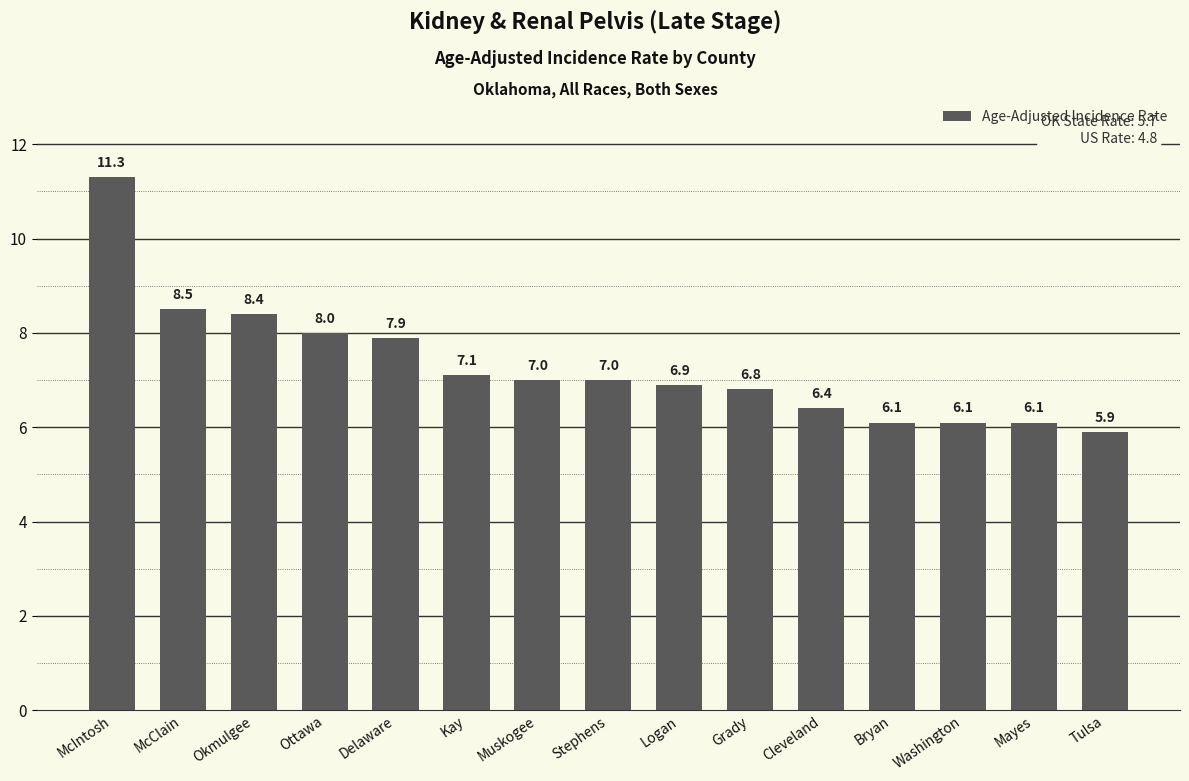

The value at Logan is 11.5. True or false?

False